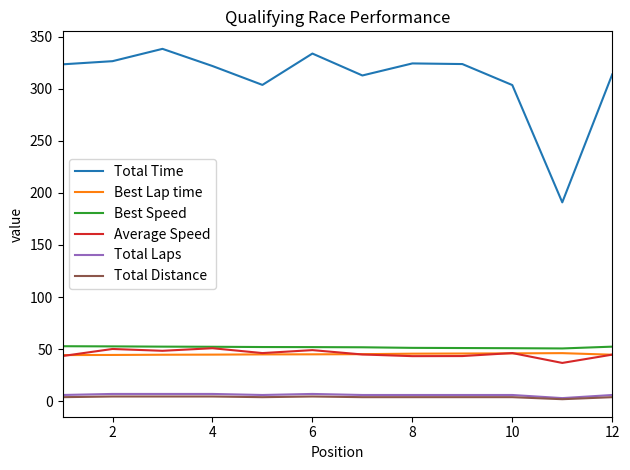

How many categories are shown in the chart?

12